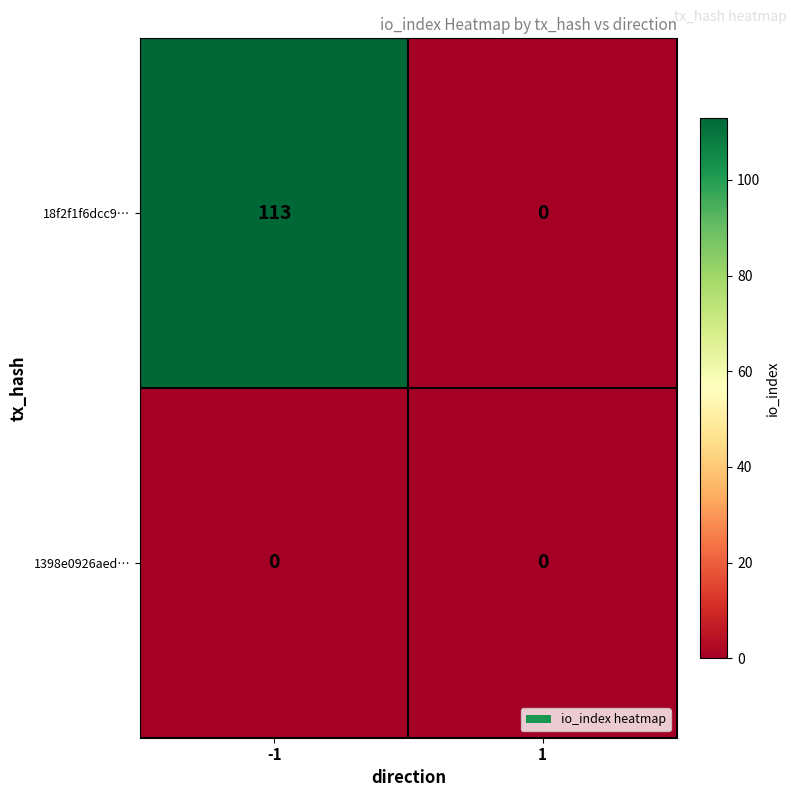

Is the value of 1398e0926aed… at -1 greater than the value of 18f2f1f6dcc9… at -1?

No